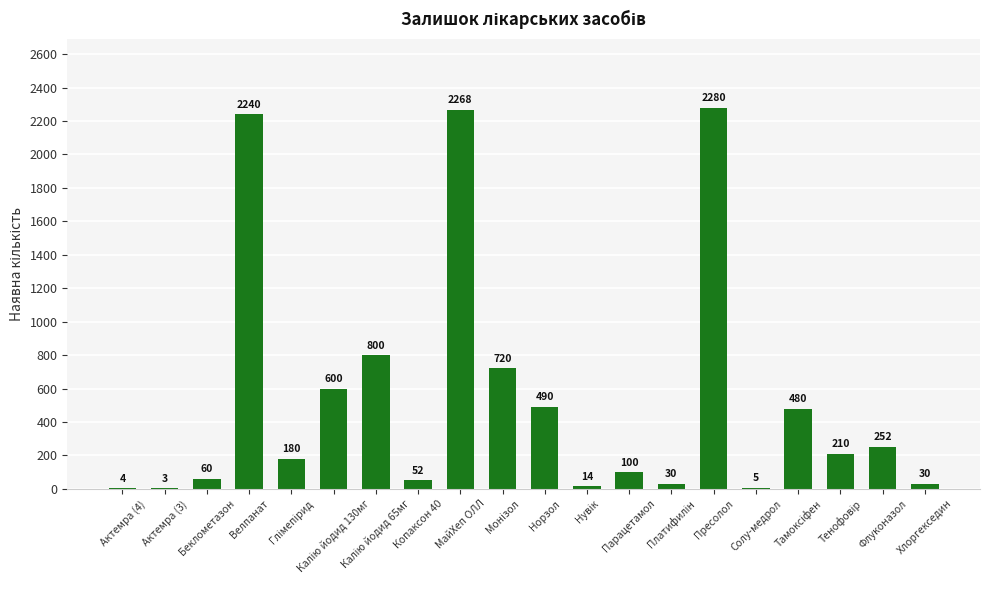

Where does the data first go above 210?

Велпанат